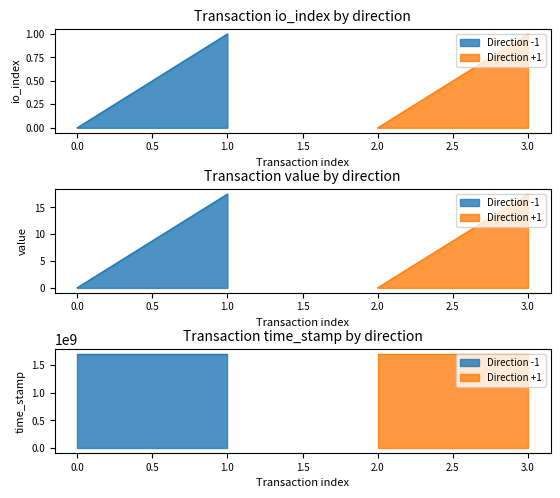

Between -1 and 3, which series saw the biggest shift?

time_stamp